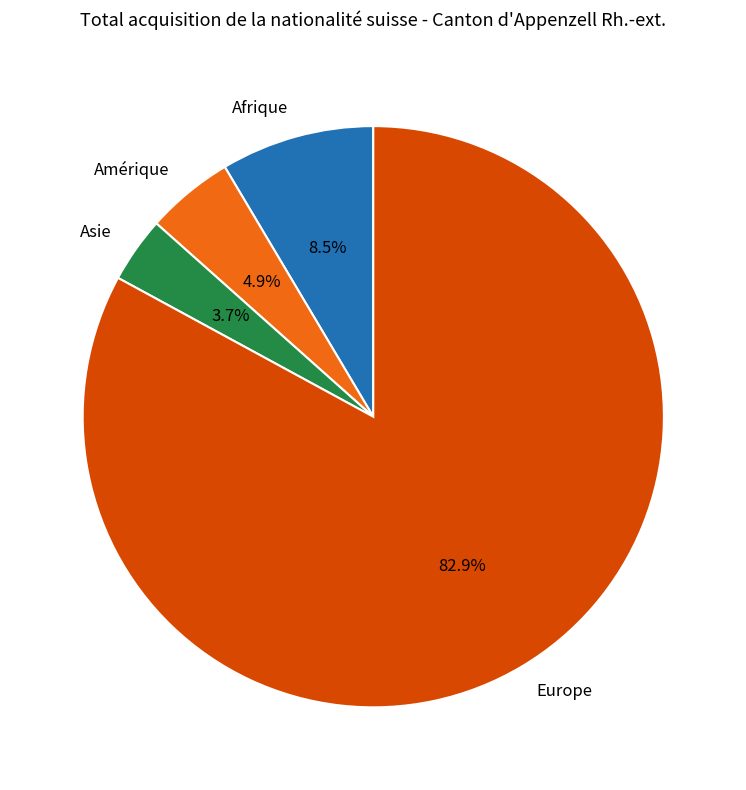

To the nearest percent, what percentage of the pie is Europe?

83%